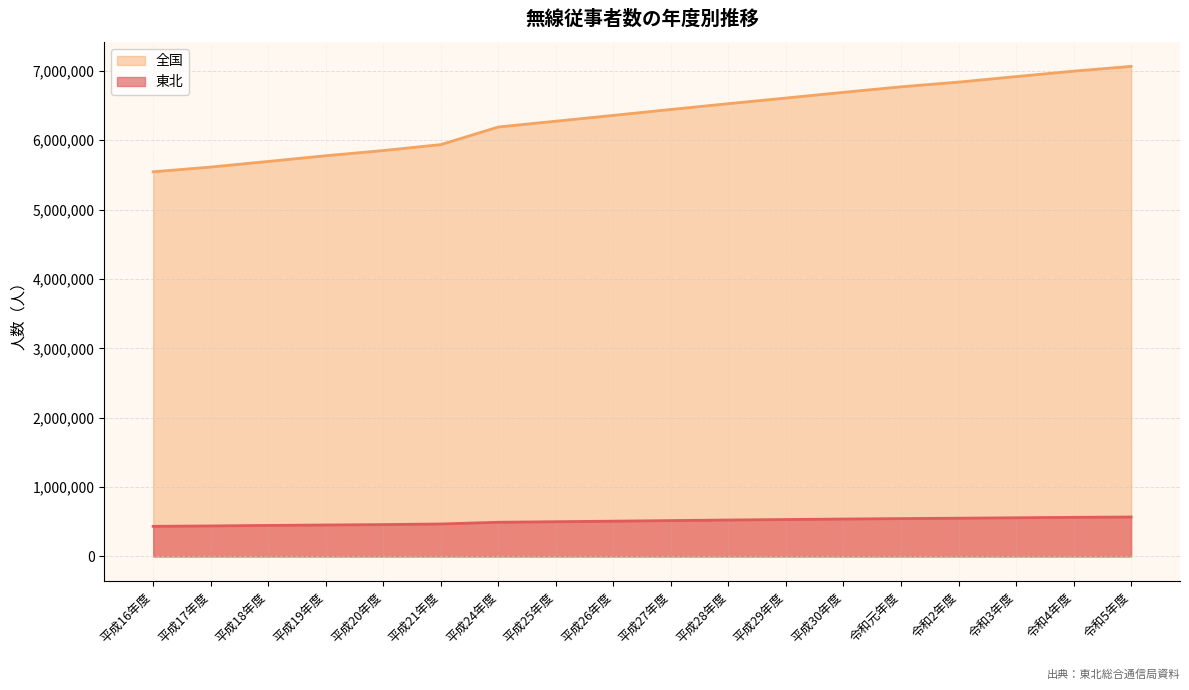

Rank the series by their average value, from lowest to highest.

東北, 全国